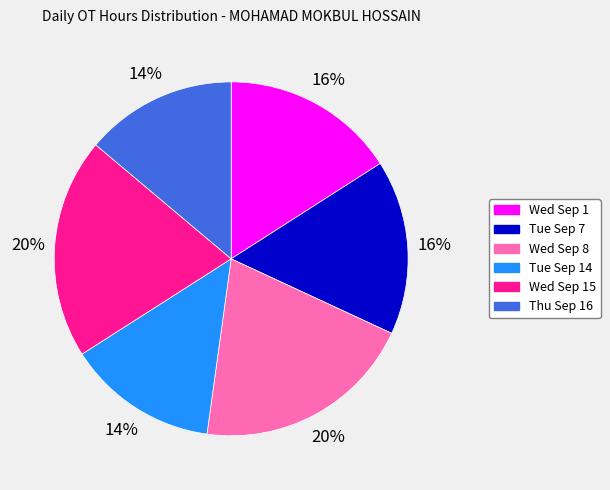

Is there any slice that represents more than half of the pie?

No